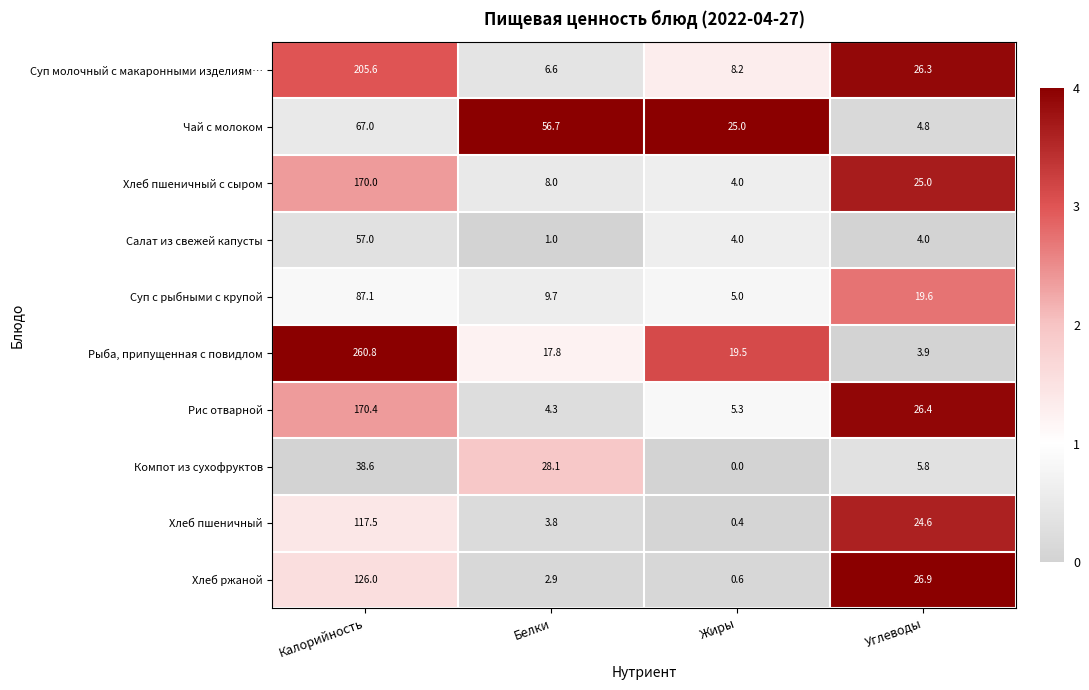

Count the number of data series in this chart.

10